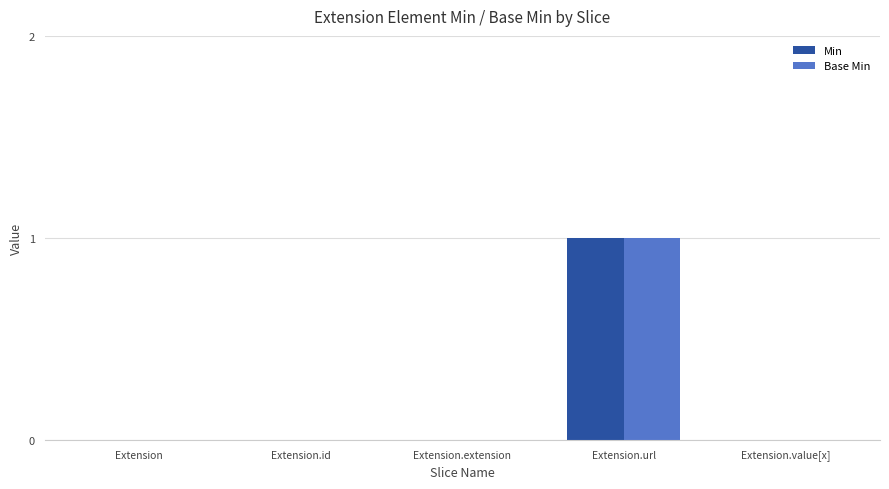

At which category is the sum across all series the highest?

Extension.url